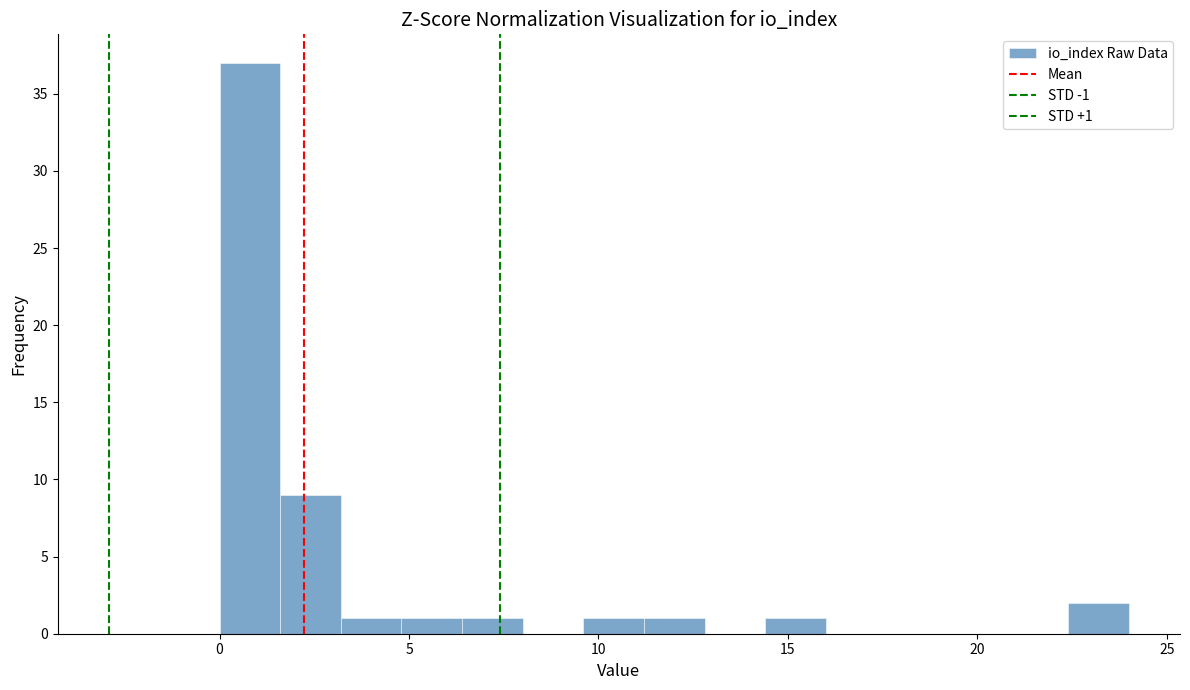

Read against the x-axis, roughly where is the centre of the tallest bar?

1.0